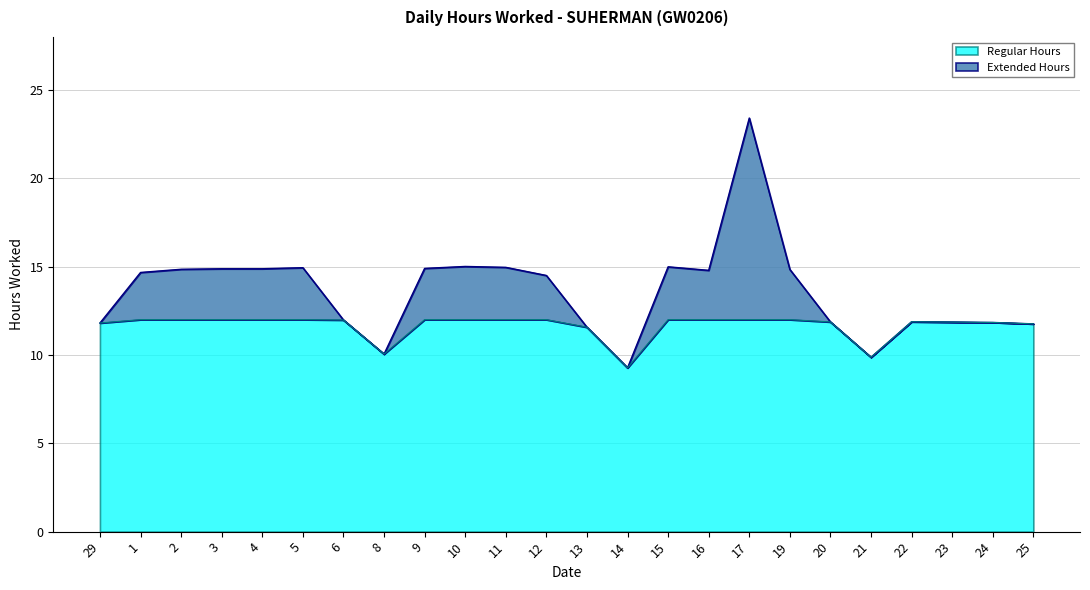

The value at 20 is 11.9. True or false?

True